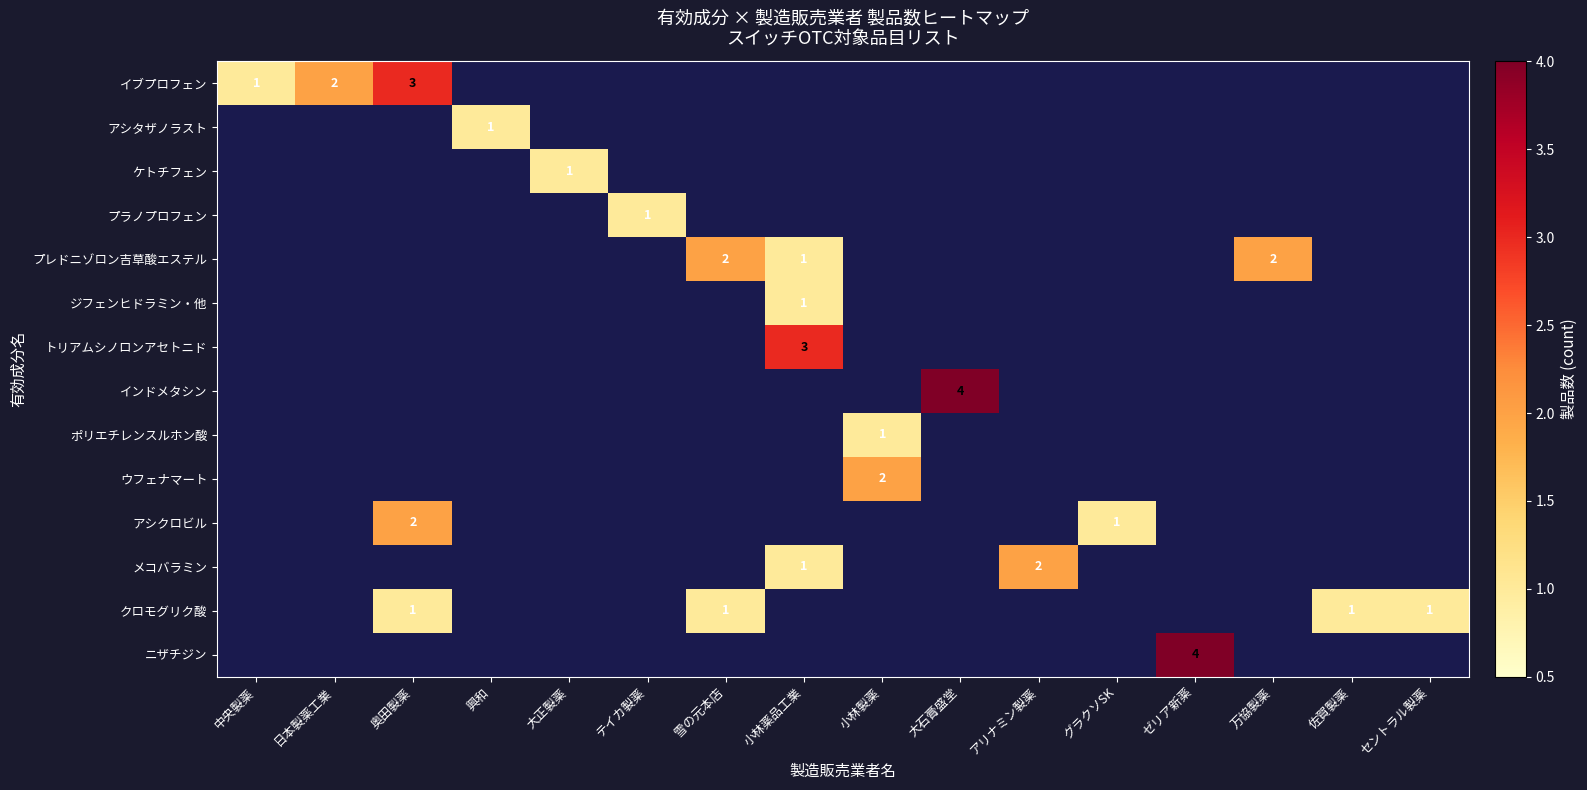

How many categories are shown in the chart?

16